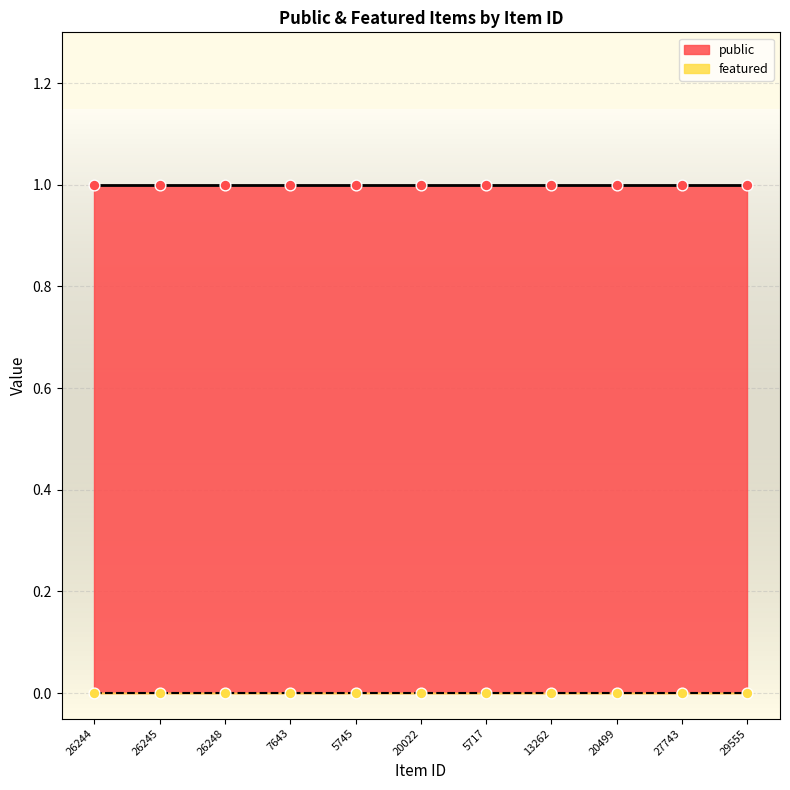

What are all the series names shown in the legend?

public, featured